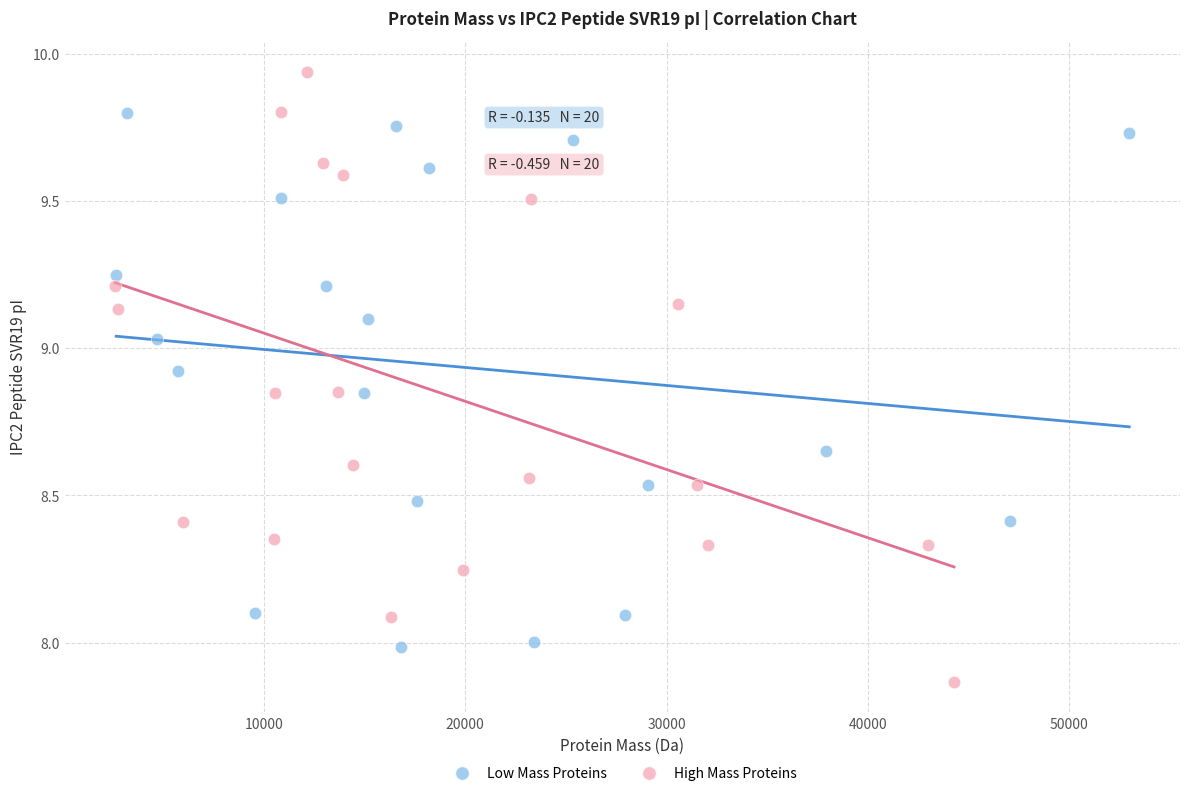

Which series contains the highest Y value?

High Mass Proteins